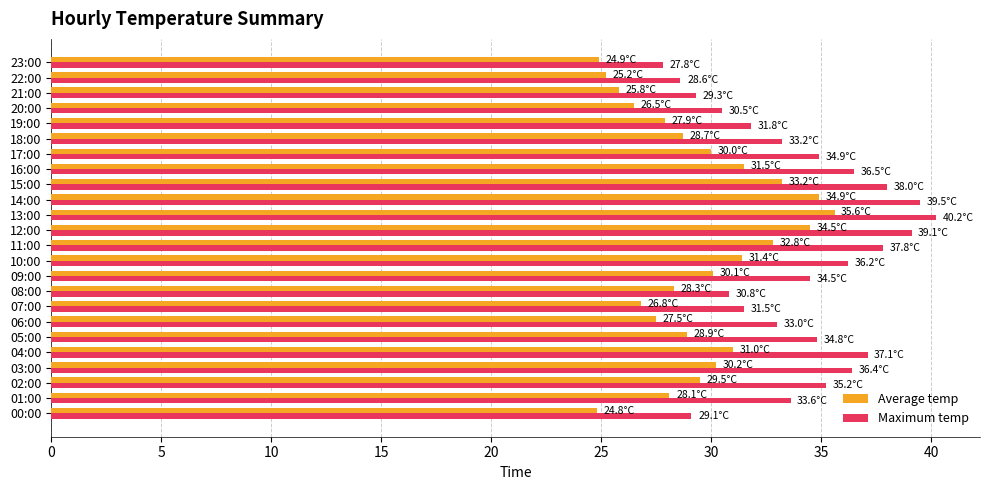

What are all the series names shown in the legend?

Average temp, Maximum temp